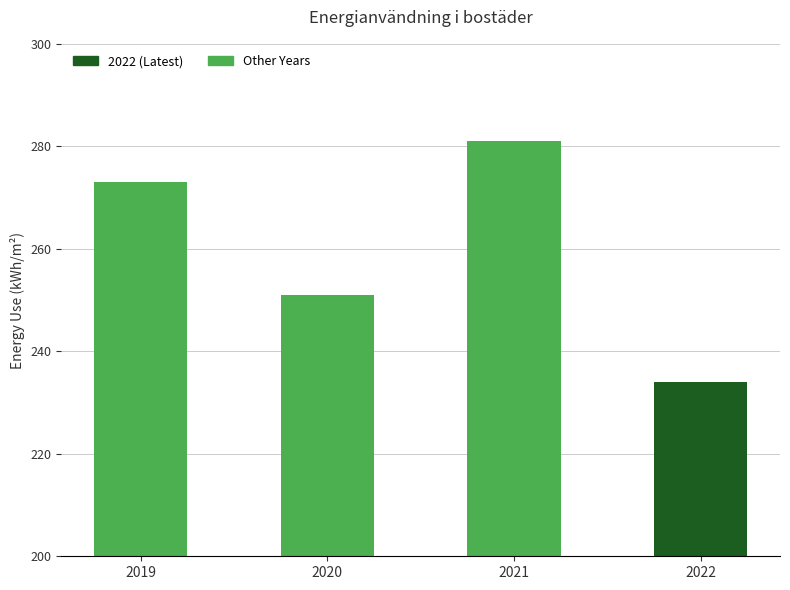

Reading left to right, transcribe all the data shown in this chart.

2019=273	2020=251	2021=281	2022=234